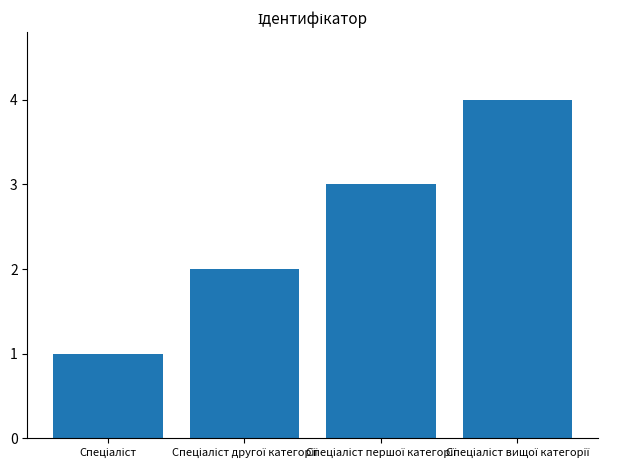

What is the greatest value displayed?

4